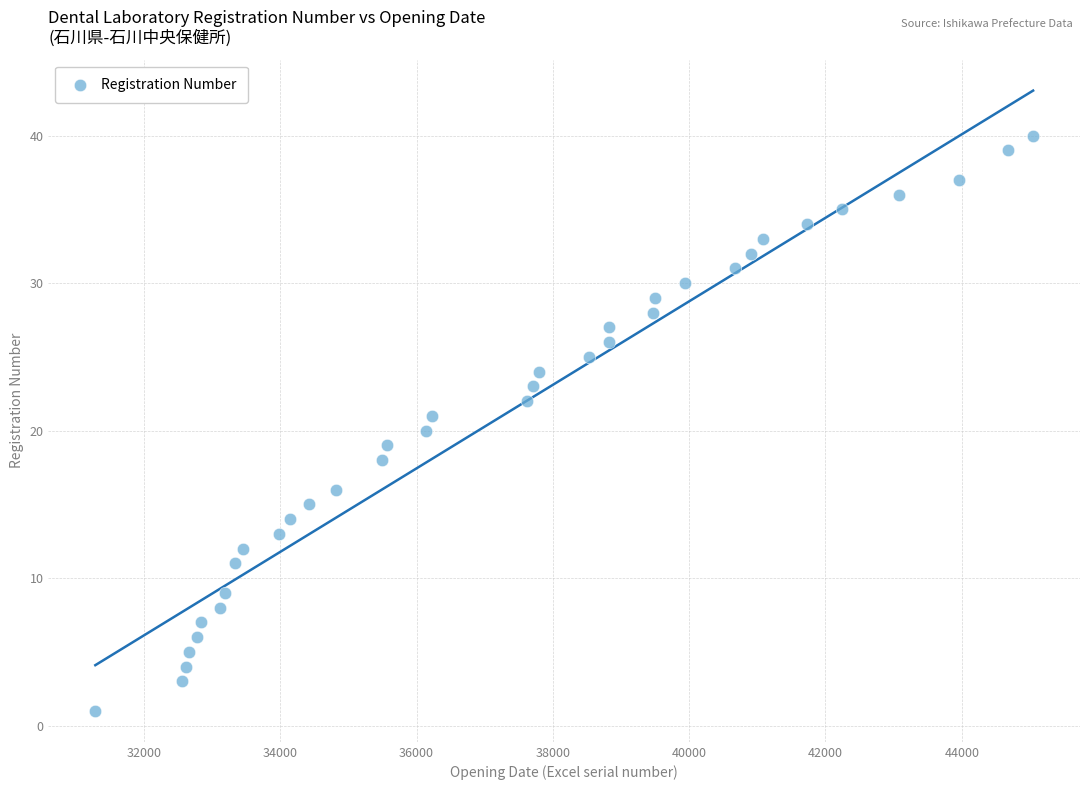

What is the range of X values (max minus min)?

13762